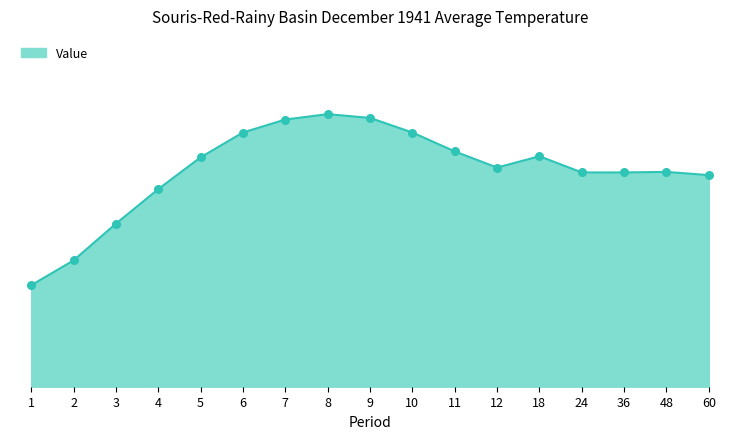

Between 9 and 6, which is larger?

9